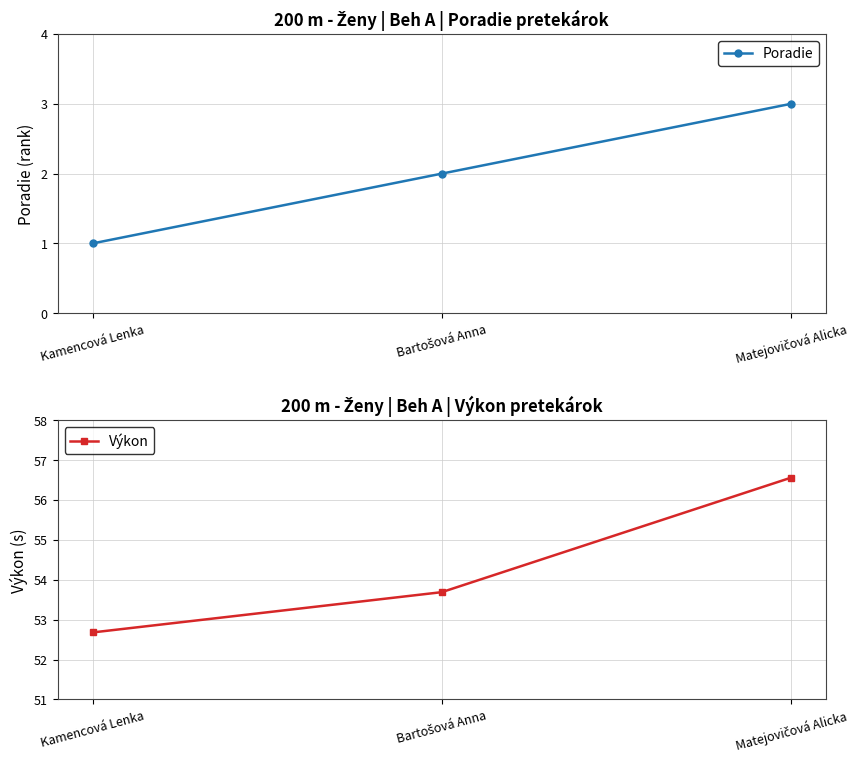

What is the label of the 3rd point from the left?

Matejovičová Alicka